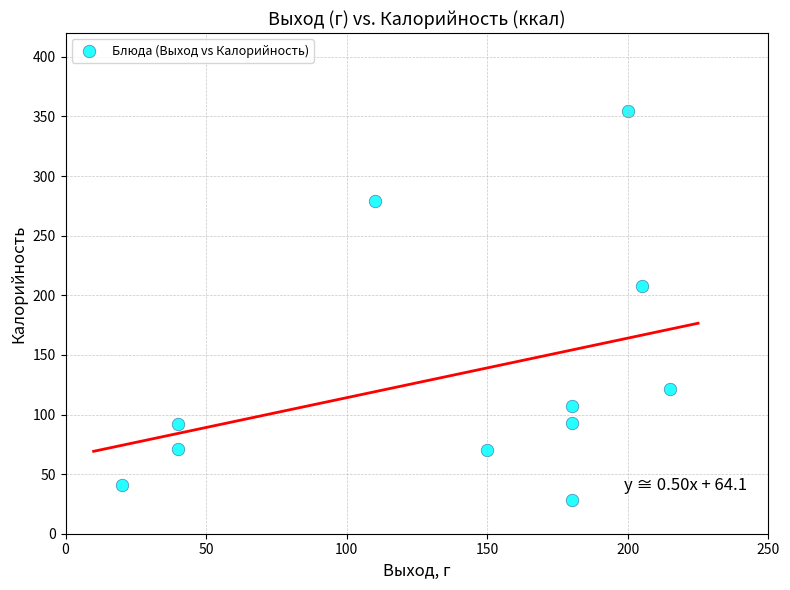

What Y value in the scatter plot is closest to 191?

208